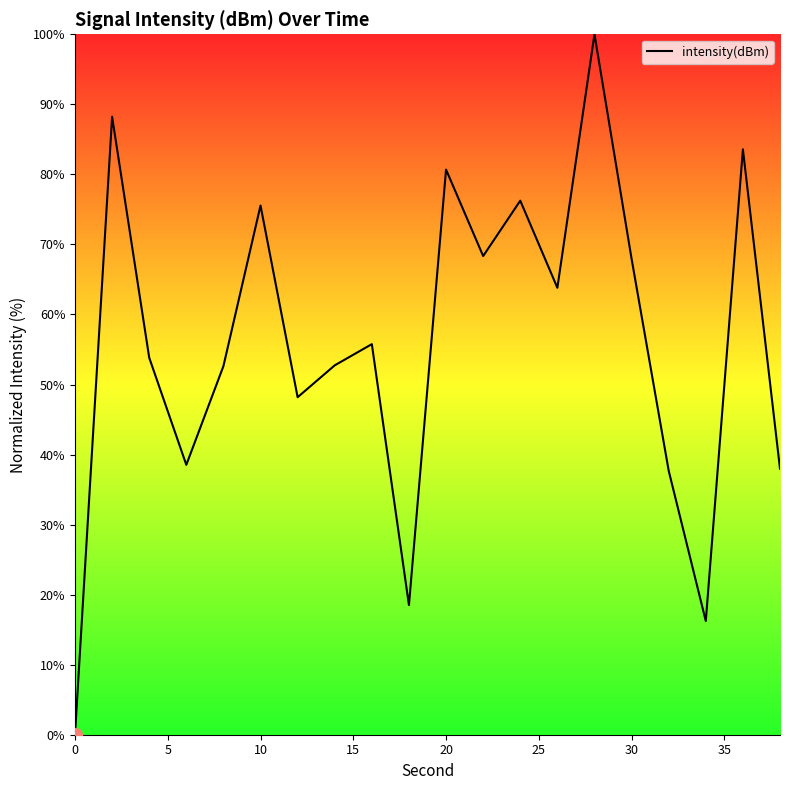

What is the maximum value shown in the chart?

100.0